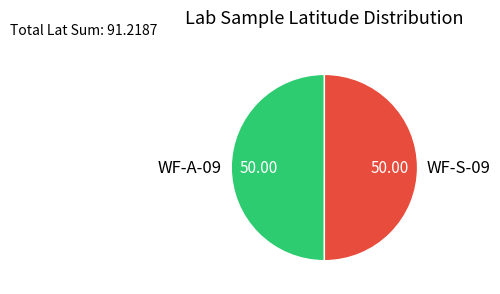

True or false: WF-S-09 accounts for 41% of the total.

False